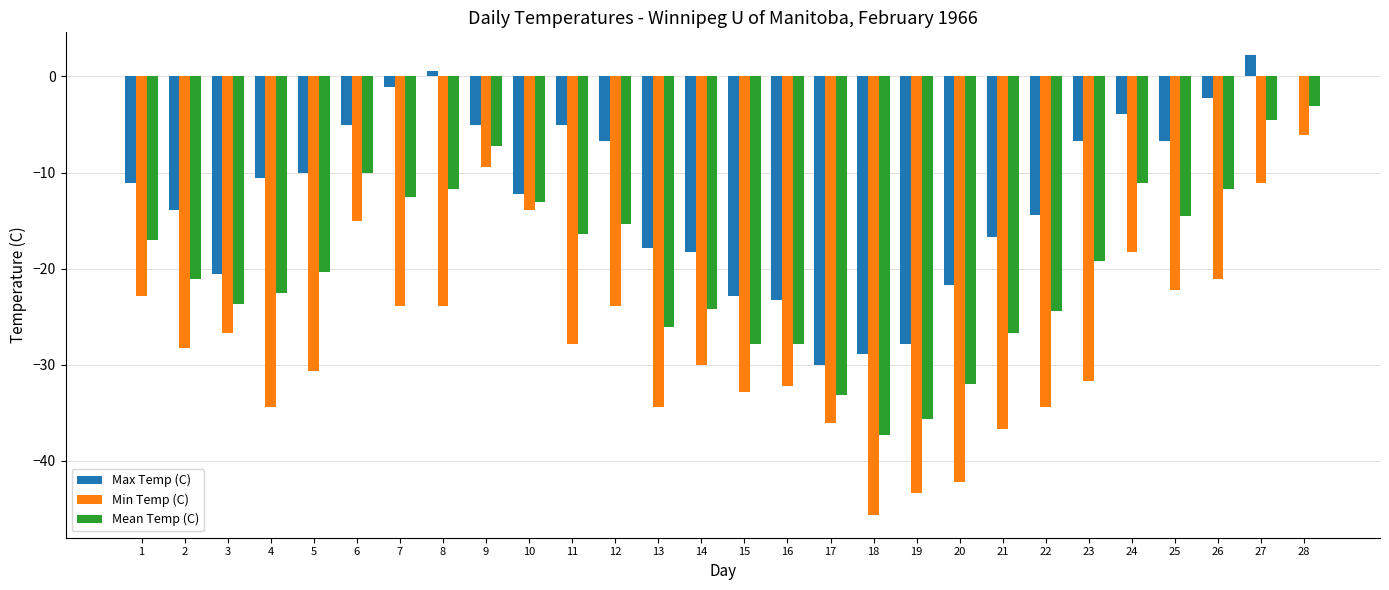

What is the total value across all series at 5?

-60.9